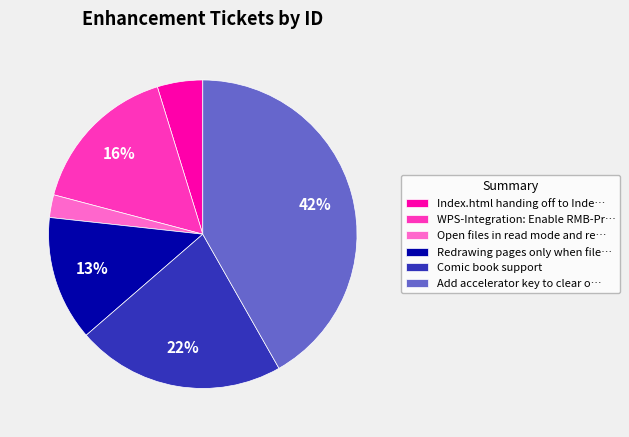

Rank the categories by value from highest to lowest.

Add accelerator key to clear o…, Comic book support, WPS-Integration: Enable RMB-Pr…, Redrawing pages only when file…, Index.html handing off to Inde…, Open files in read mode and re…